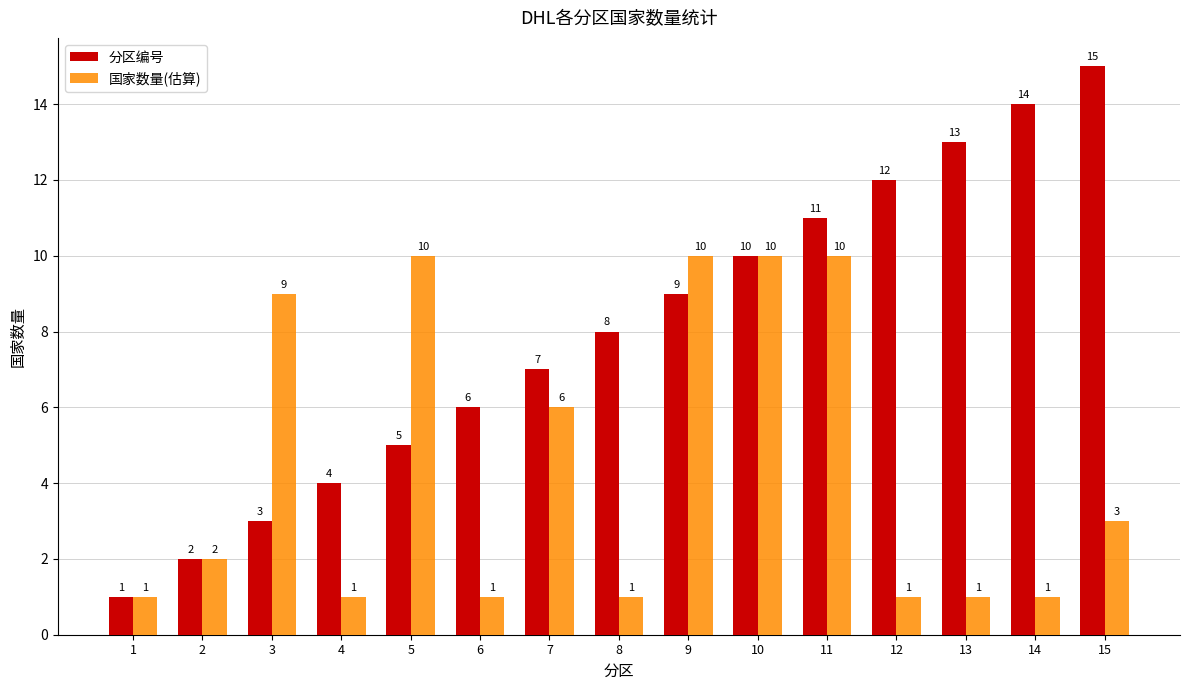

How many bars are there in total?

30